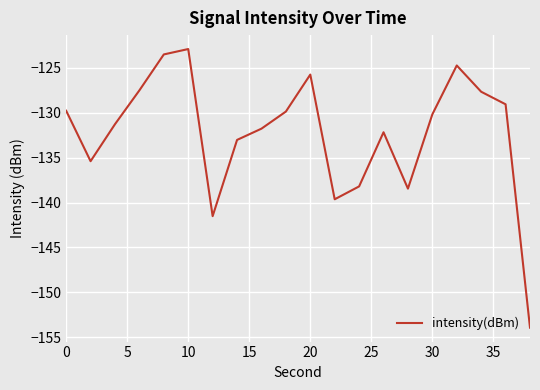

What is the average value?

-132.3